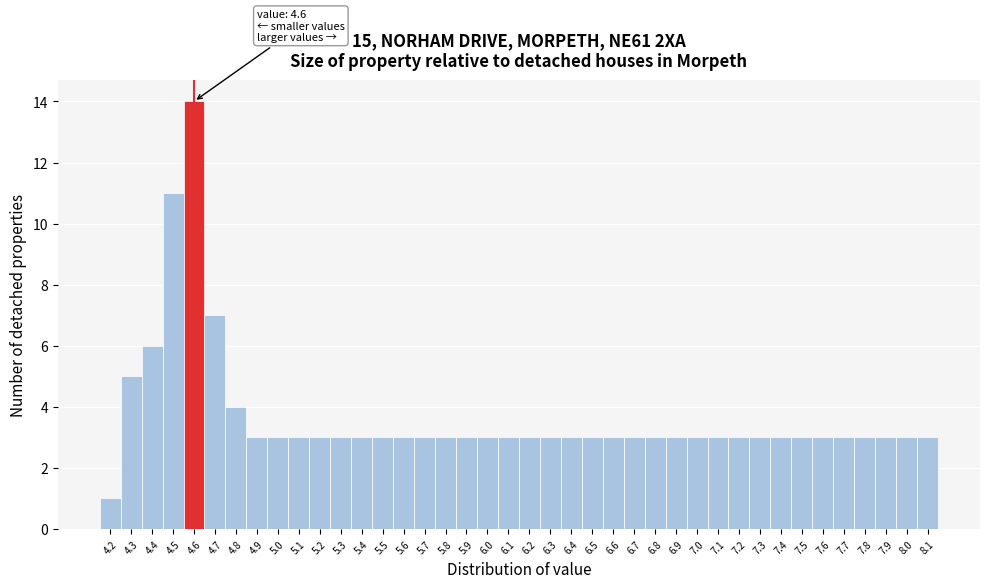

Over which range of the x-axis is the bar tallest?

4.55 to 4.65